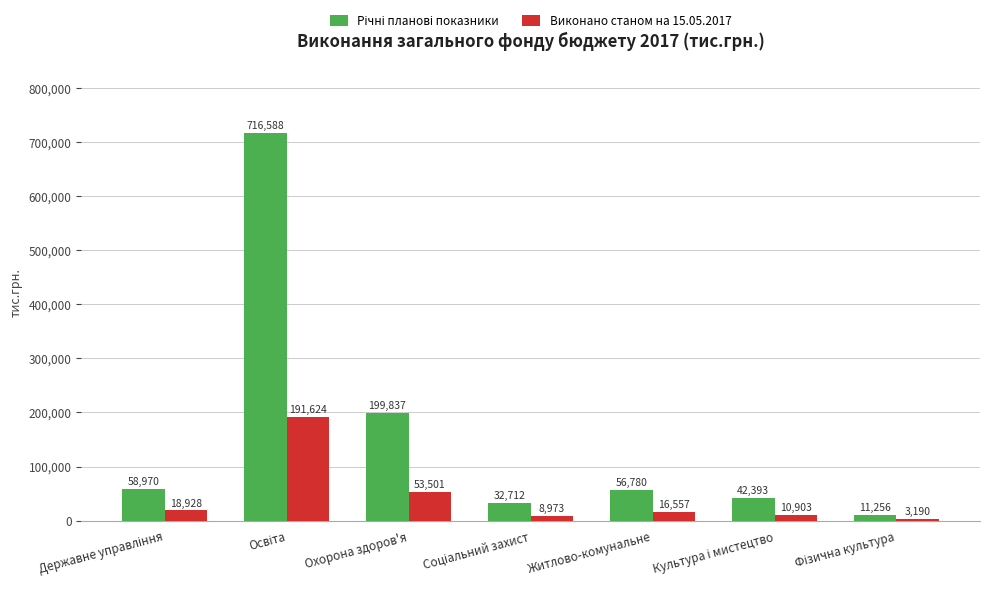

What is the value of the Виконано станом на 15.05.2017 bar at the 6th from the left?

10903.1